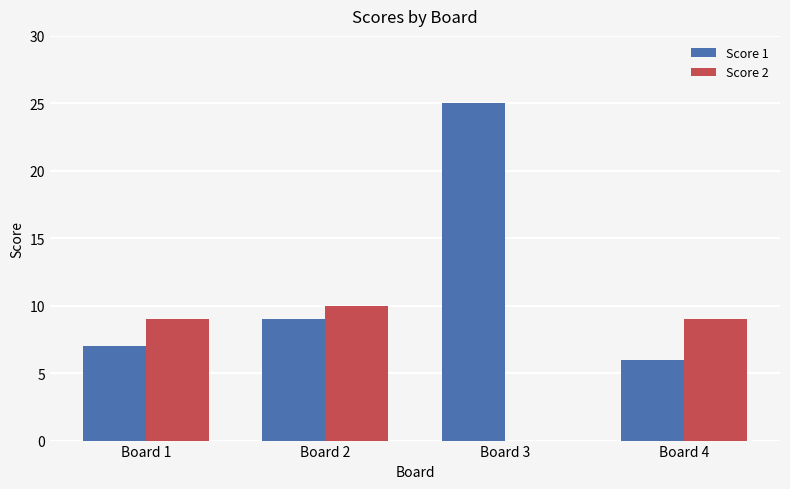

What is the highest value of the Score 1 series?

25